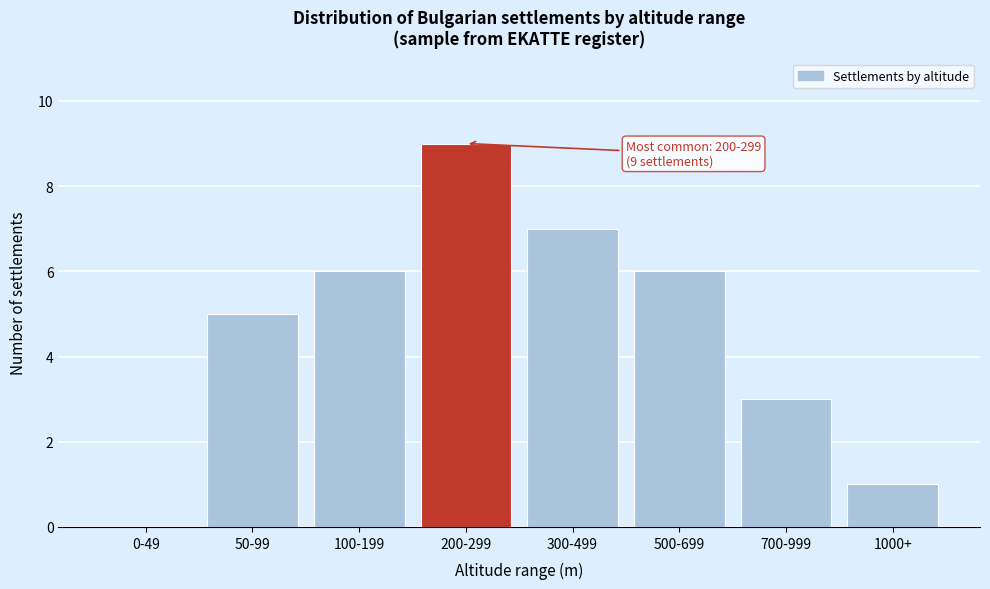

Reading left to right, extract all data points from this chart.

0-49=0	50-99=5	100-199=6	200-299=9	300-499=7	500-699=6	700-999=3	1000+=1